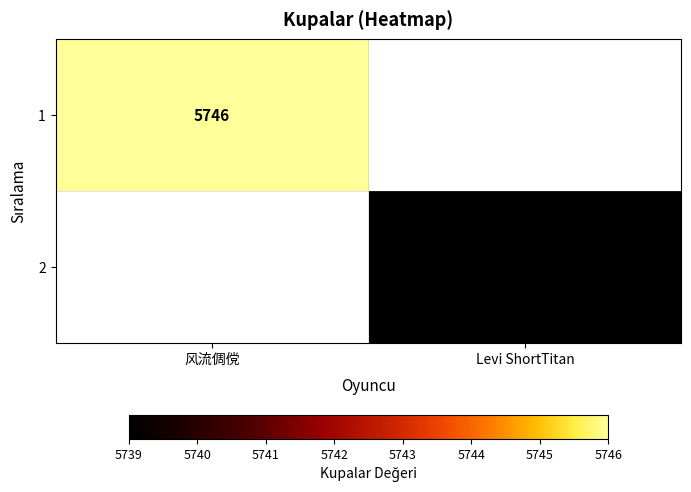

The 2 series shows 5739 at Levi ShortTitan. True or false?

True